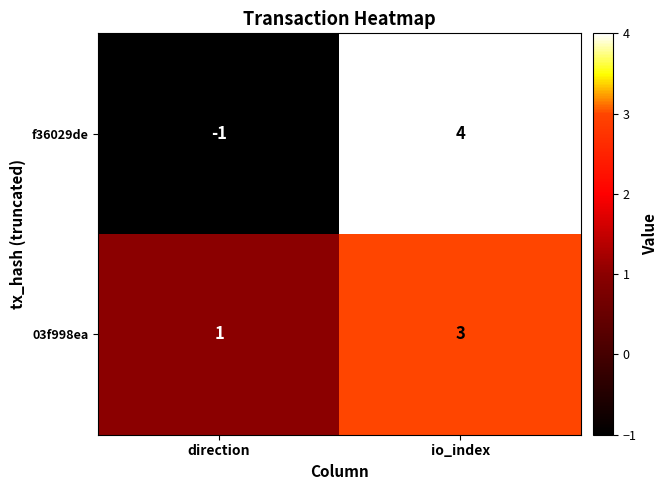

Rank the categories by 03f998ea value from highest to lowest.

io_index, direction